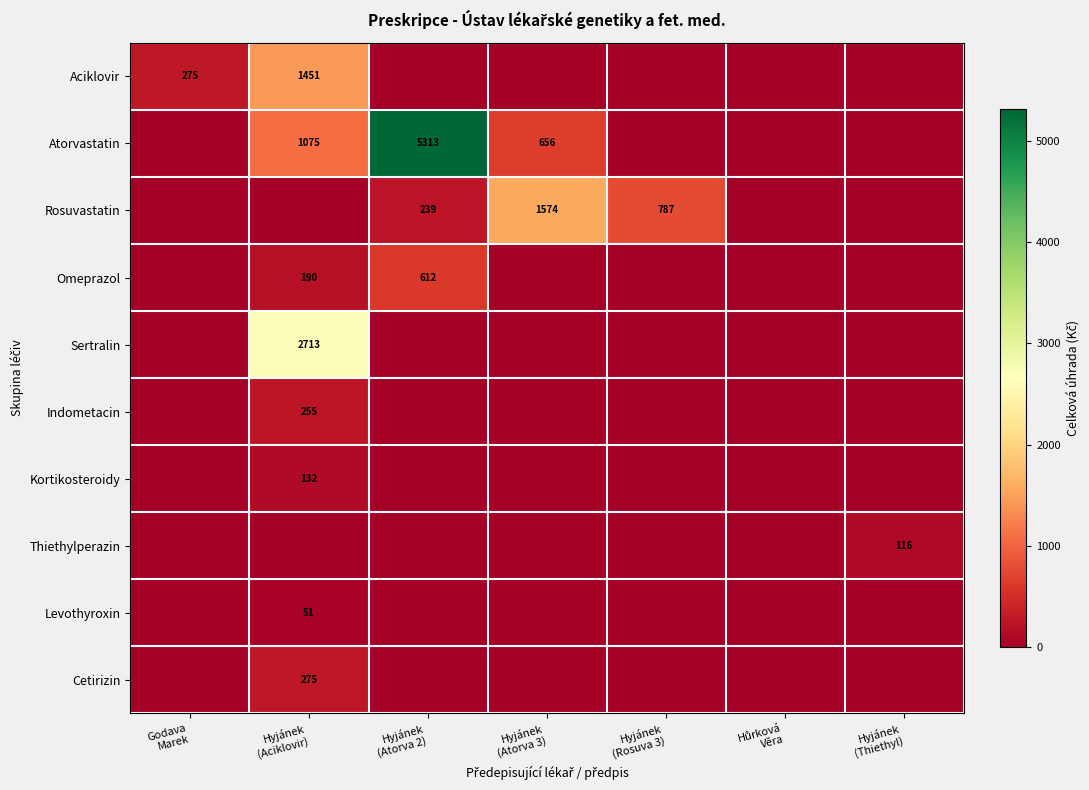

At how many categories does at least one series exceed 4216?

1